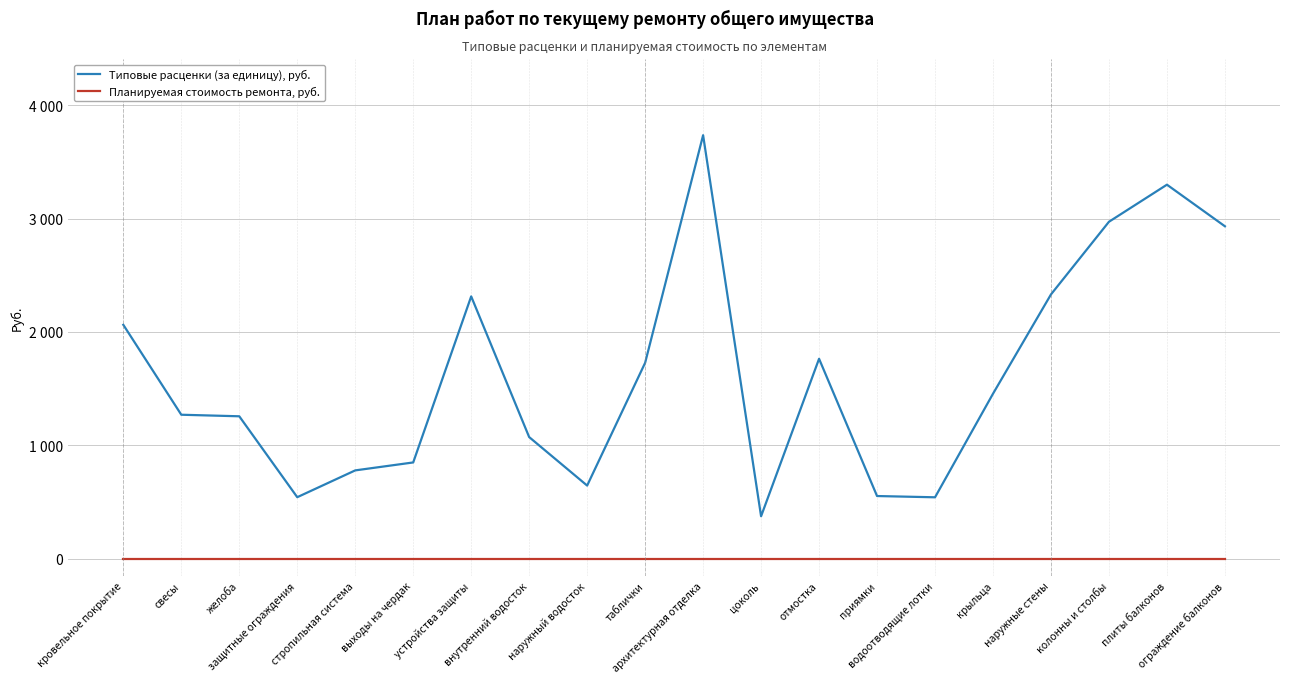

At which category does the chart reach its minimum across all series?

кровельное покрытие